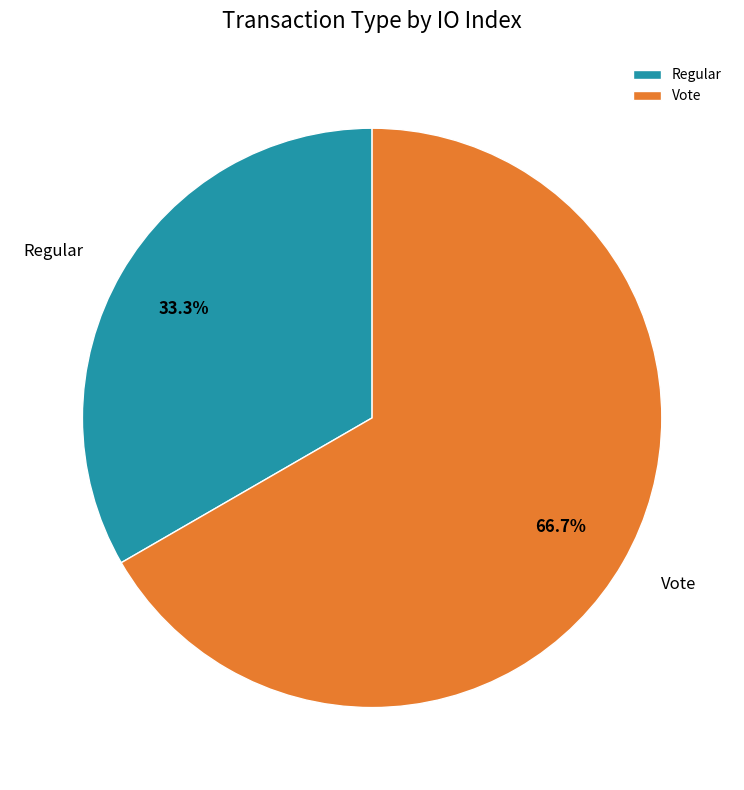

Which slice is the smallest?

Regular